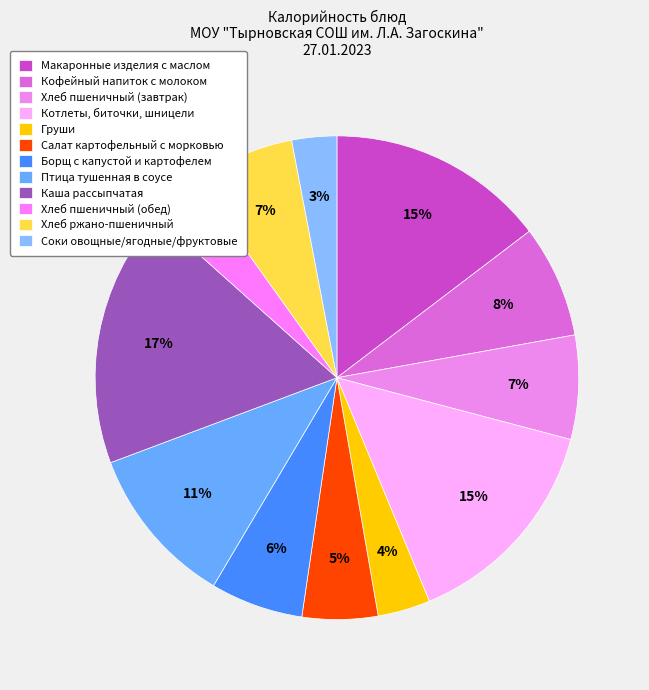

How many slices are in this pie chart?

12